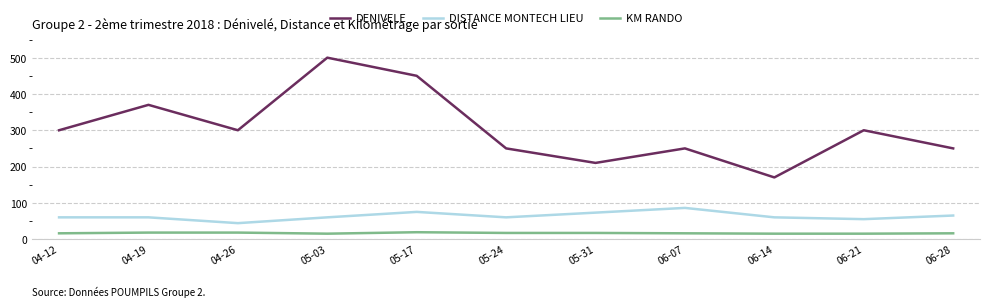

Is the value of DENIVELE at 05-17 greater than the value of KM RANDO at 04-12?

Yes